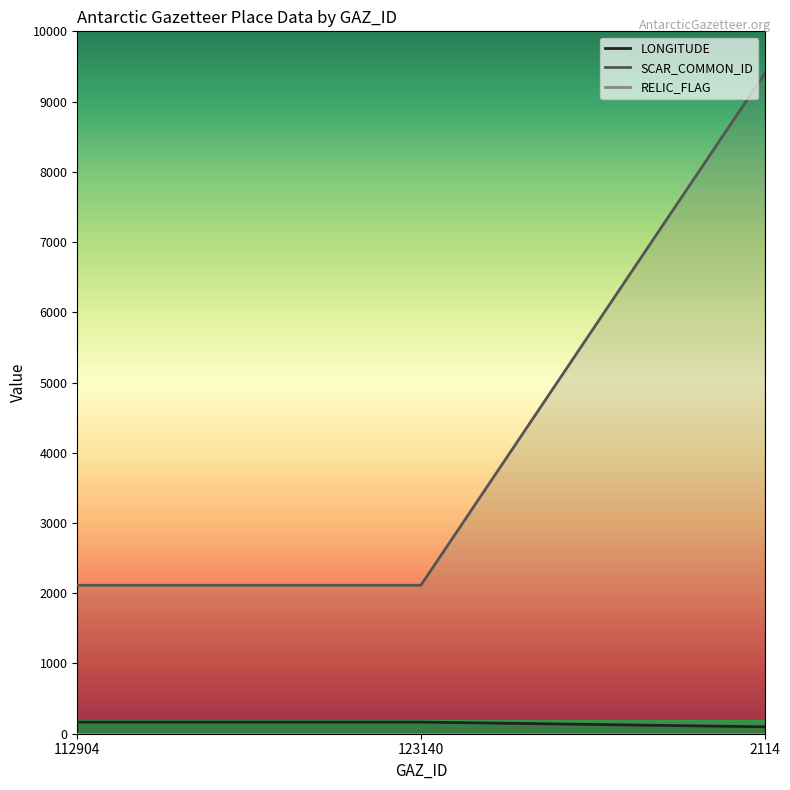

How many data points does each series have?

3